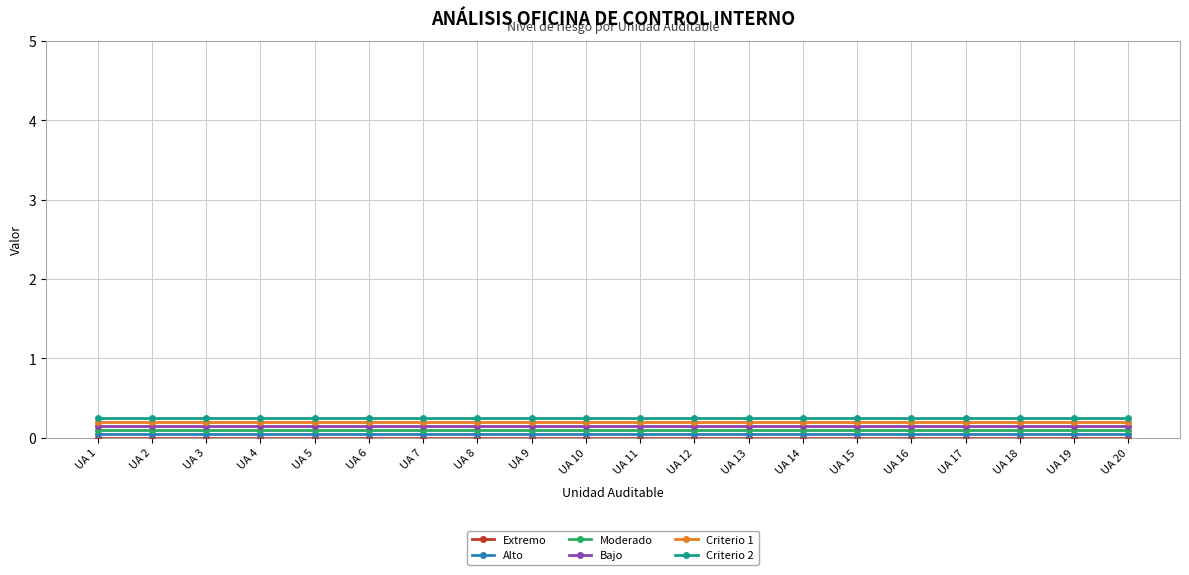

Between UA 13 and UA 18, which series saw the biggest shift?

Extremo